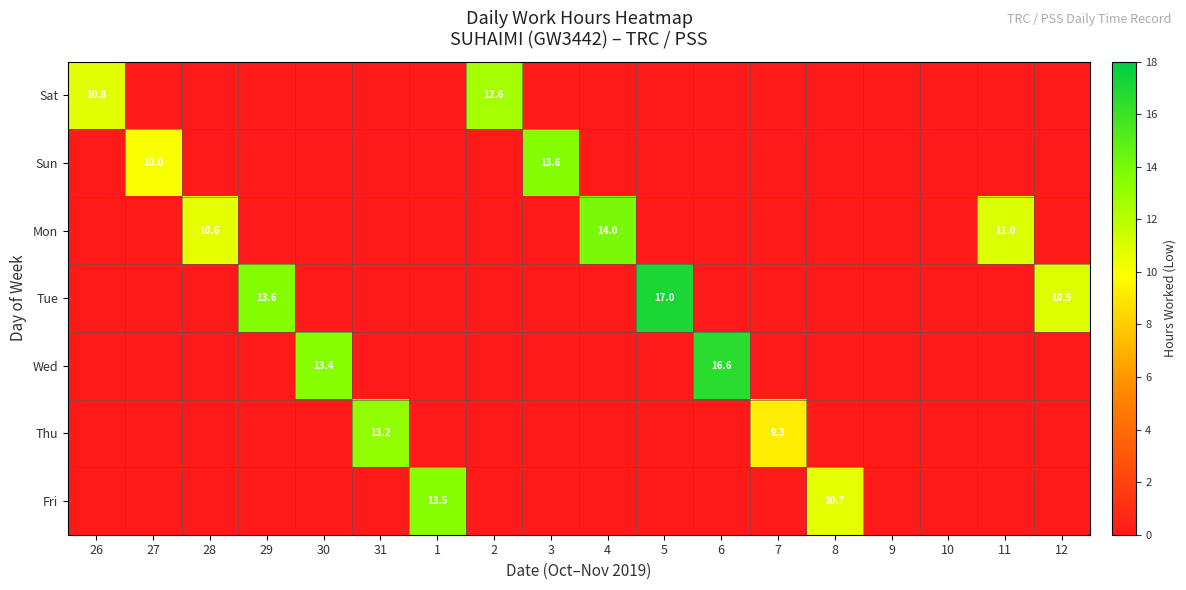

Is it true that Tue equals 19.8 at 29?

False